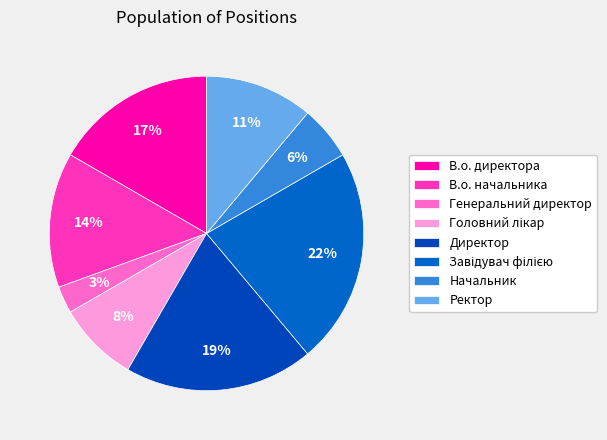

How many slices are in this pie chart?

8